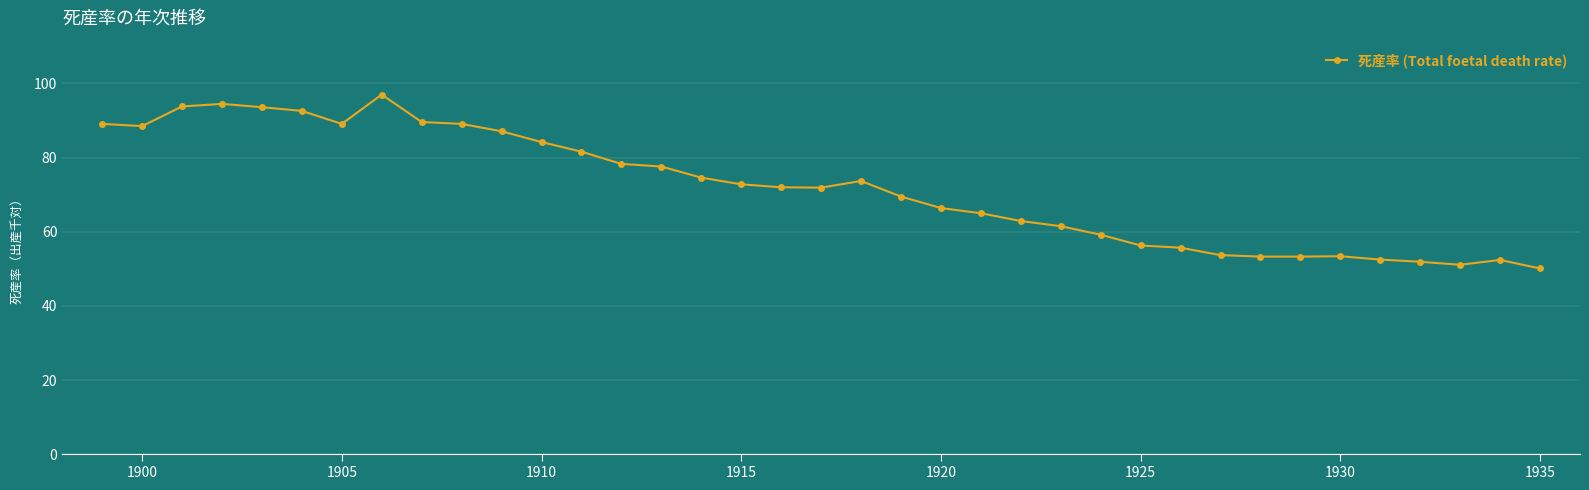

What is the maximum value shown in the chart?

97.0